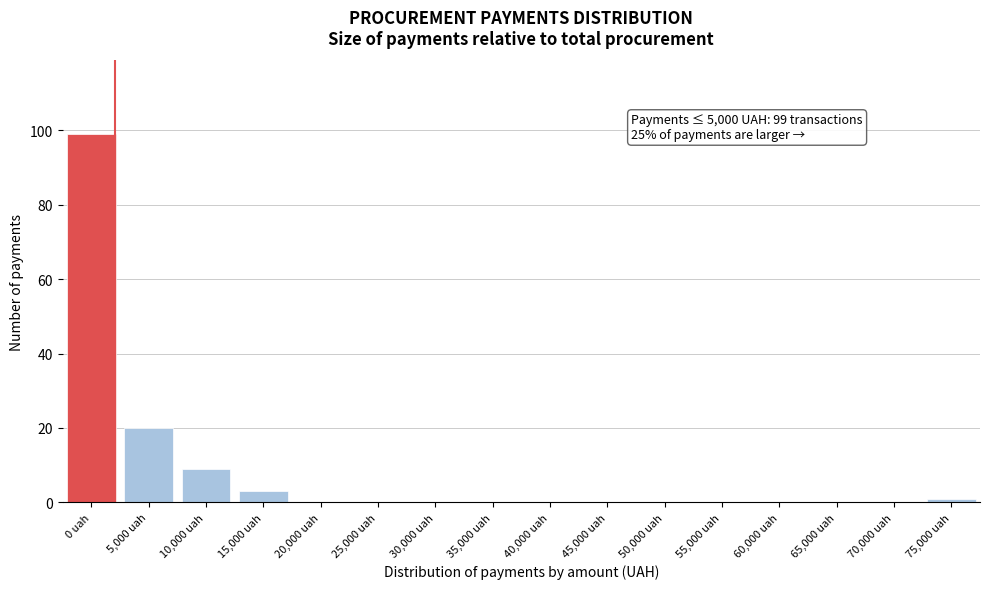

Reading left to right, list all the values displayed in this chart.

0 uah=99	5,000 uah=20	10,000 uah=9	15,000 uah=3	20,000 uah=0	25,000 uah=0	30,000 uah=0	35,000 uah=0	40,000 uah=0	45,000 uah=0	50,000 uah=0	55,000 uah=0	60,000 uah=0	65,000 uah=0	70,000 uah=0	75,000 uah=1